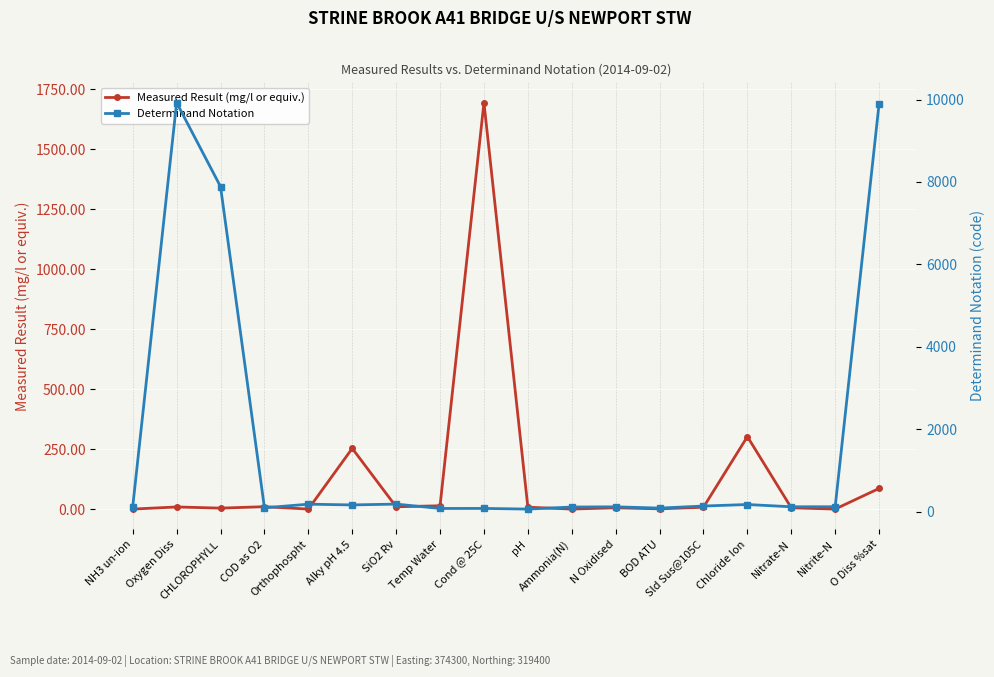

The Determinand Notation series shows 71.4 at Chloride Ion. True or false?

False